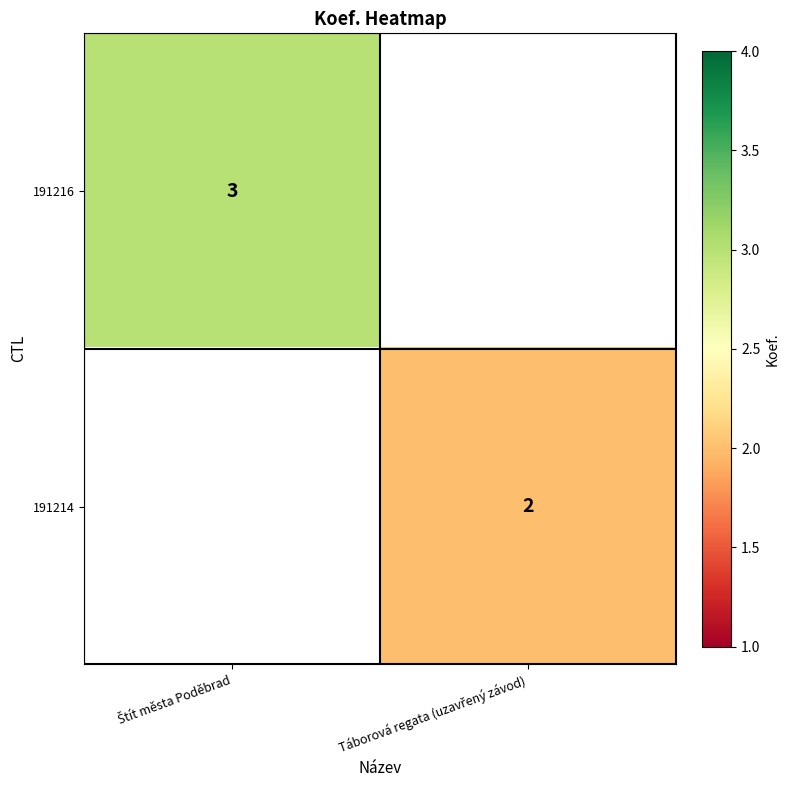

Rank the categories by 191214 value from highest to lowest.

Štít města Poděbrad, Táborová regata (uzavřený závod)